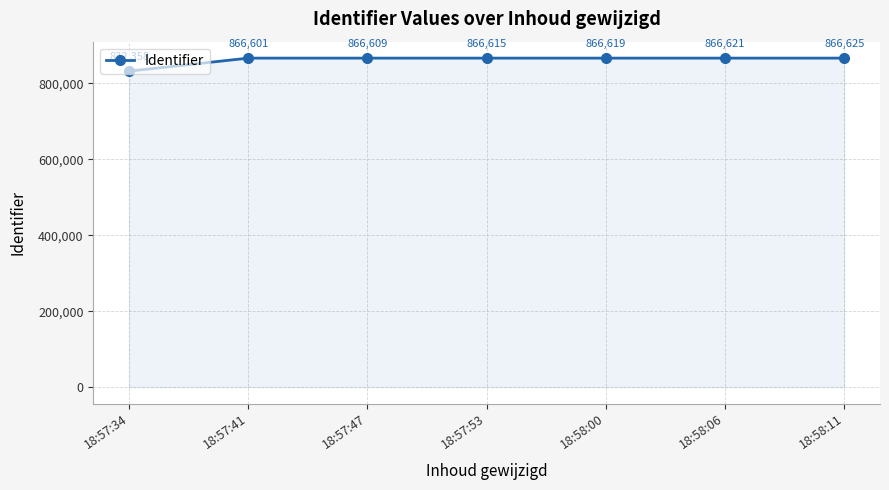

What is the ratio of the value at 18:57:34 to the value at 18:57:41?

1.0